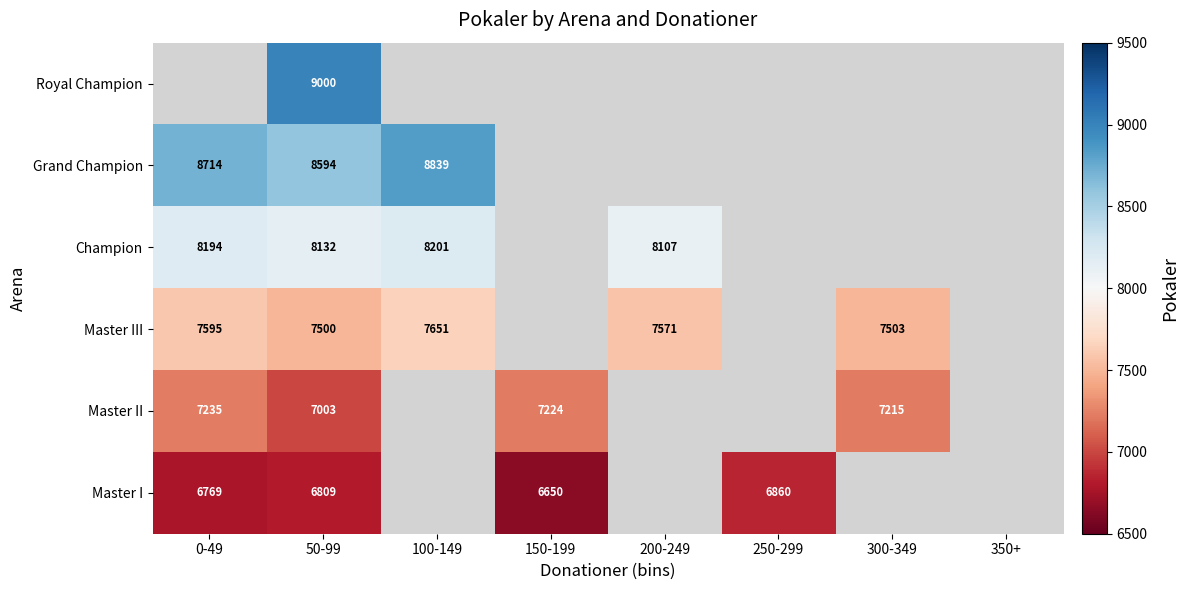

The value of Master III at 200-249 is 9966.9. True or false?

False